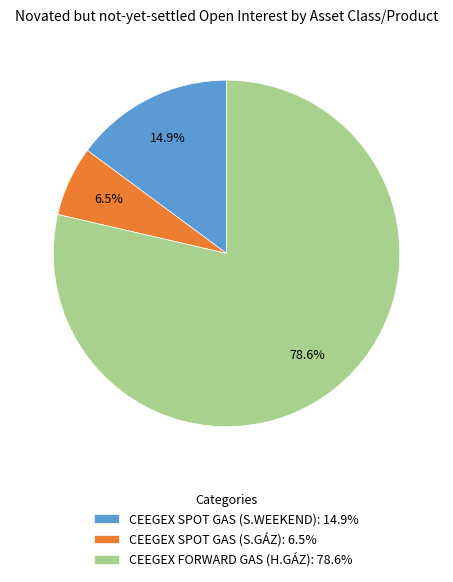

The CEEGEX SPOT GAS (S.WEEKEND) slice represents 22% of the pie. True or false?

False